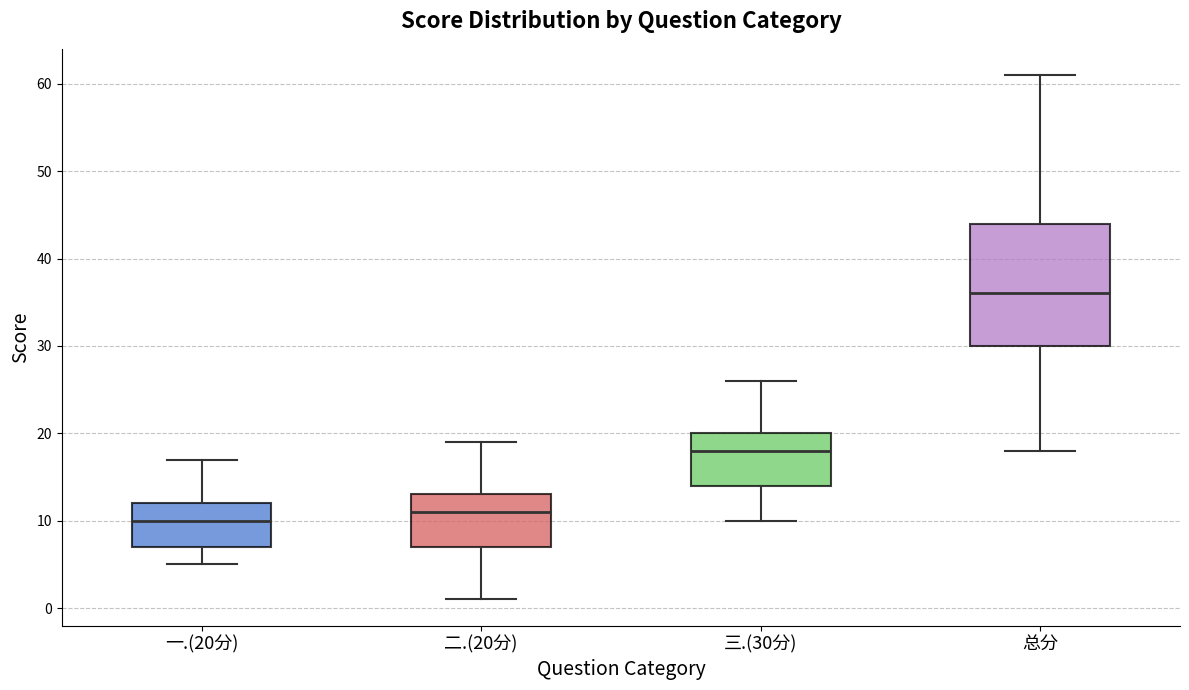

Which box has the highest median line?

总分